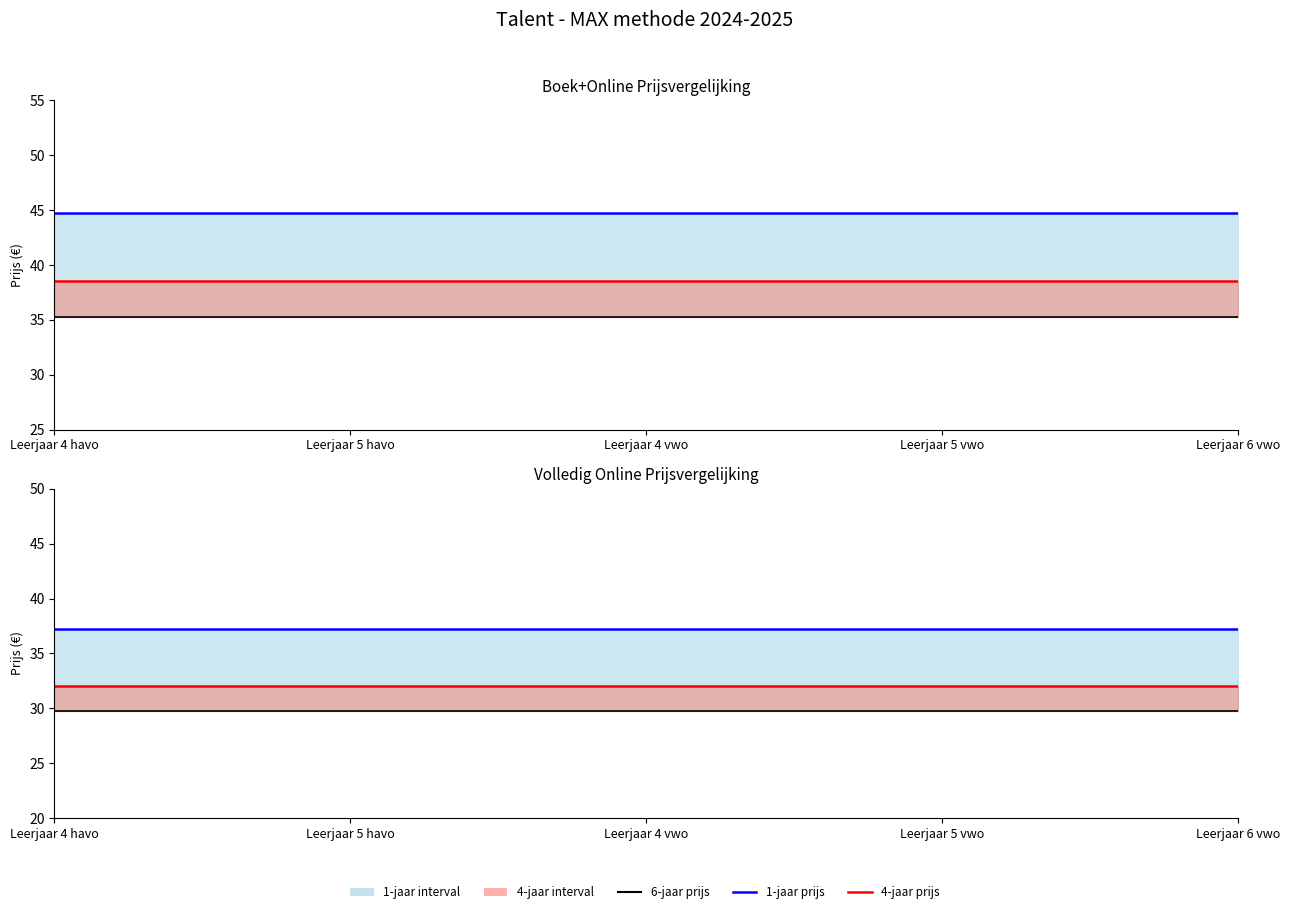

Which series has the largest range (max minus min)?

1-jaar boek+online